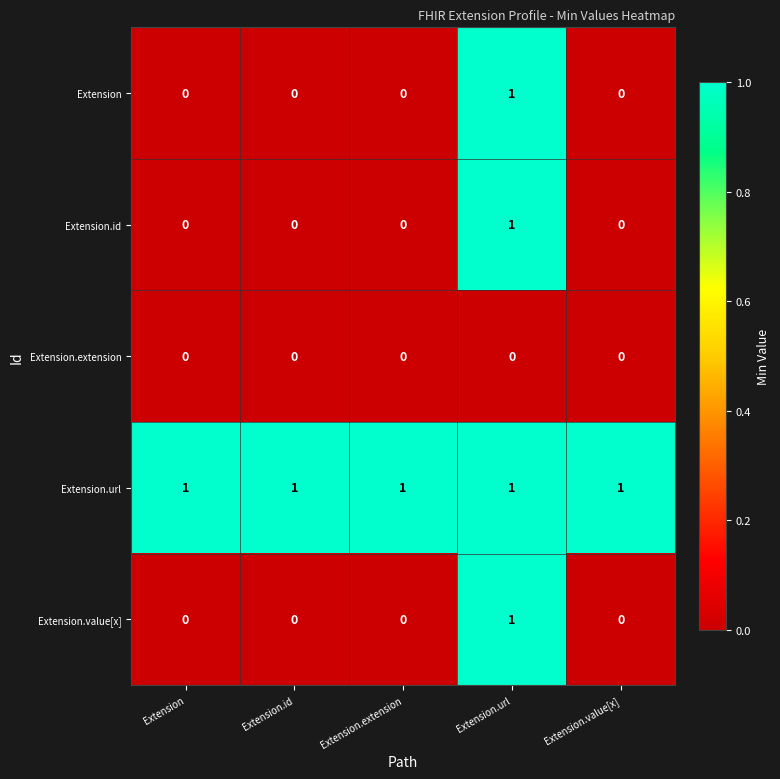

At which category is the sum across all series the highest?

Extension.url